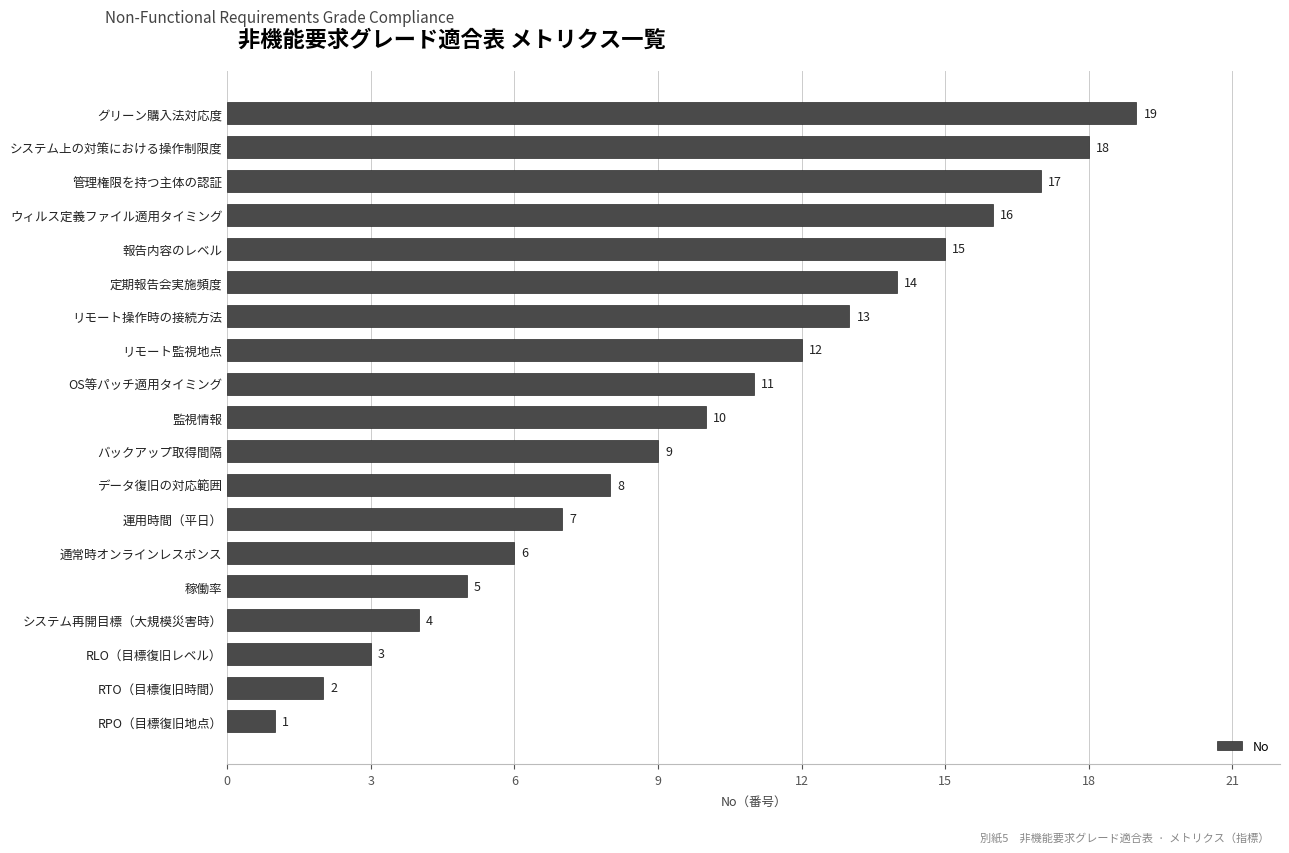

How many data points are less than 10?

9